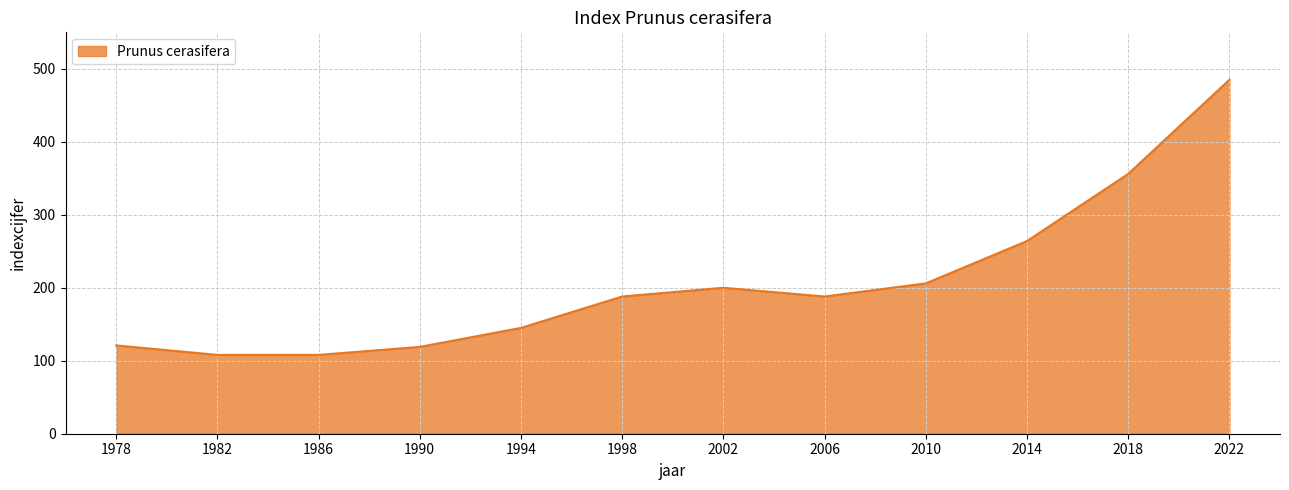

What is the change in value from 2002 to 2014?

+64